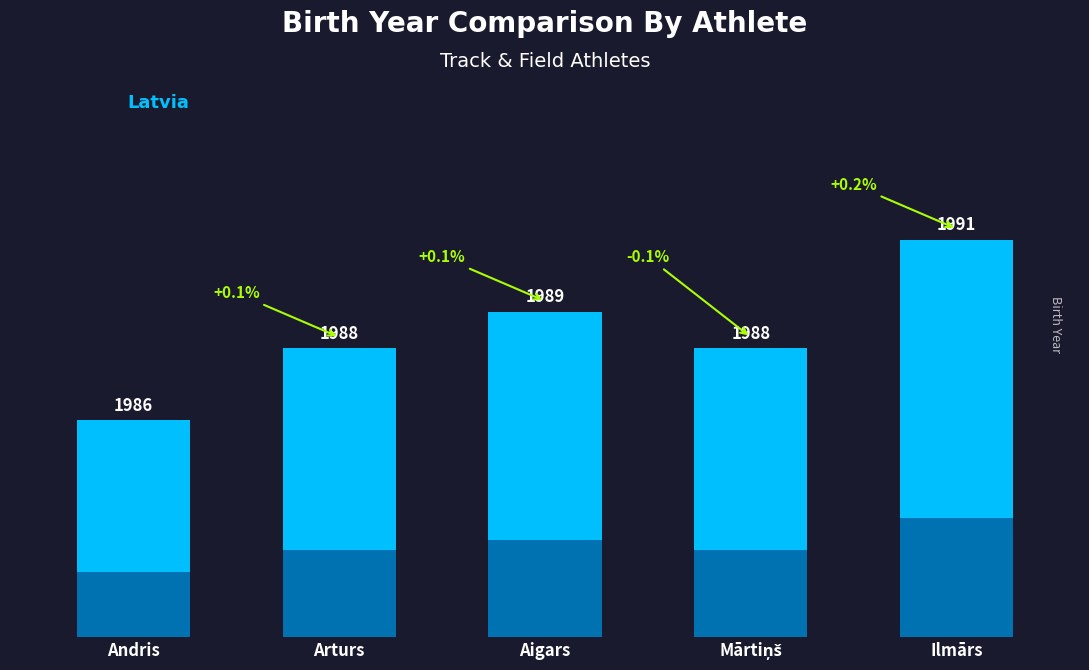

At which category does the chart reach its peak across all series?

Ilmārs